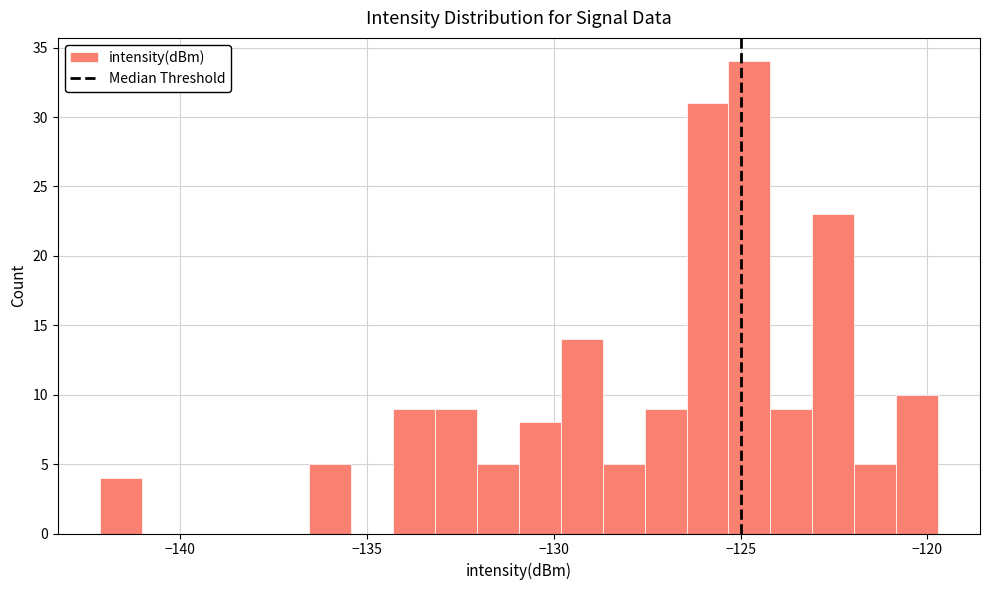

Read against the x-axis, roughly where is the centre of the tallest bar?

-125.0